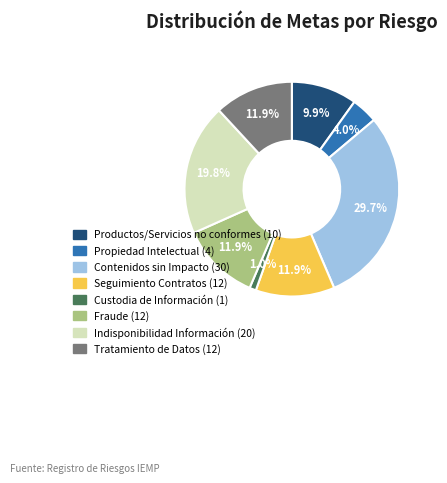

Does any single category account for the majority?

No